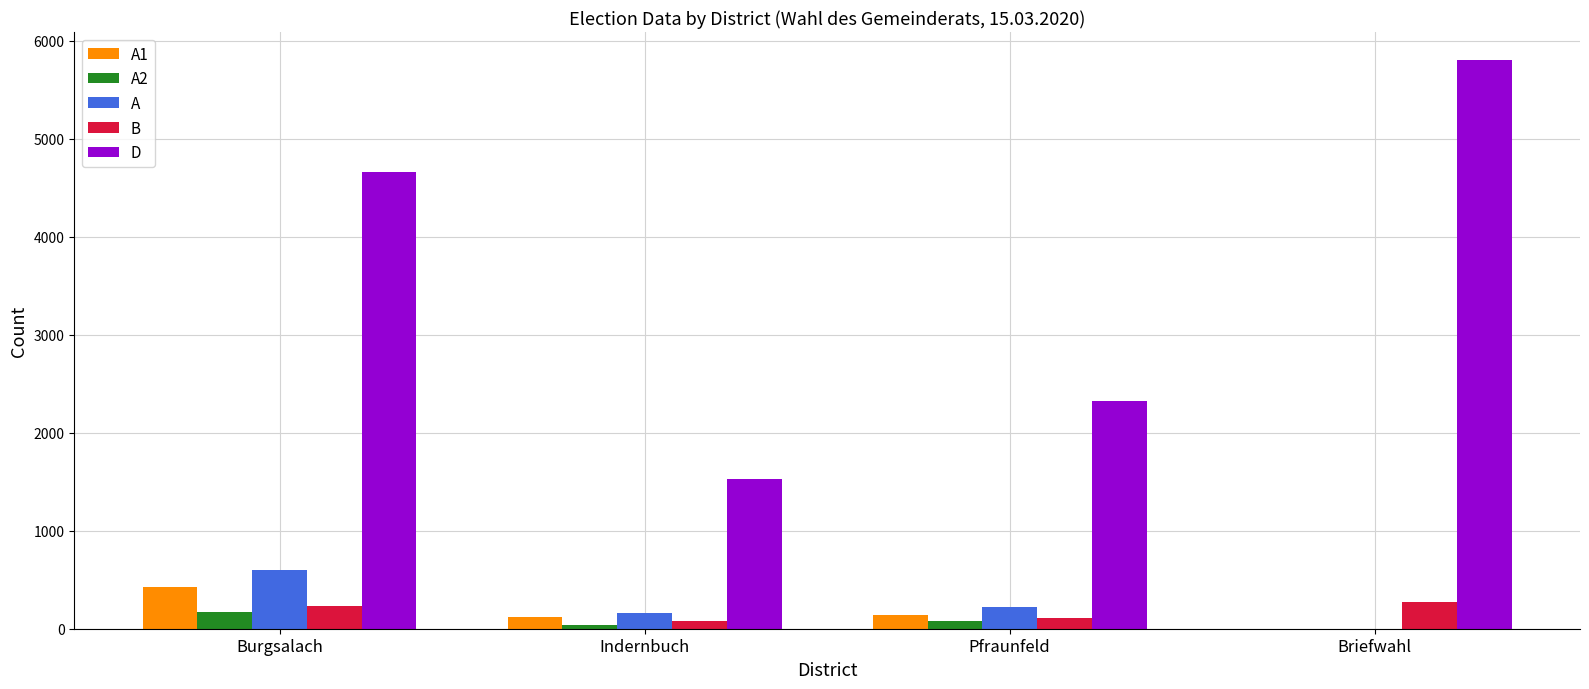

How many categories are shown in the chart?

4